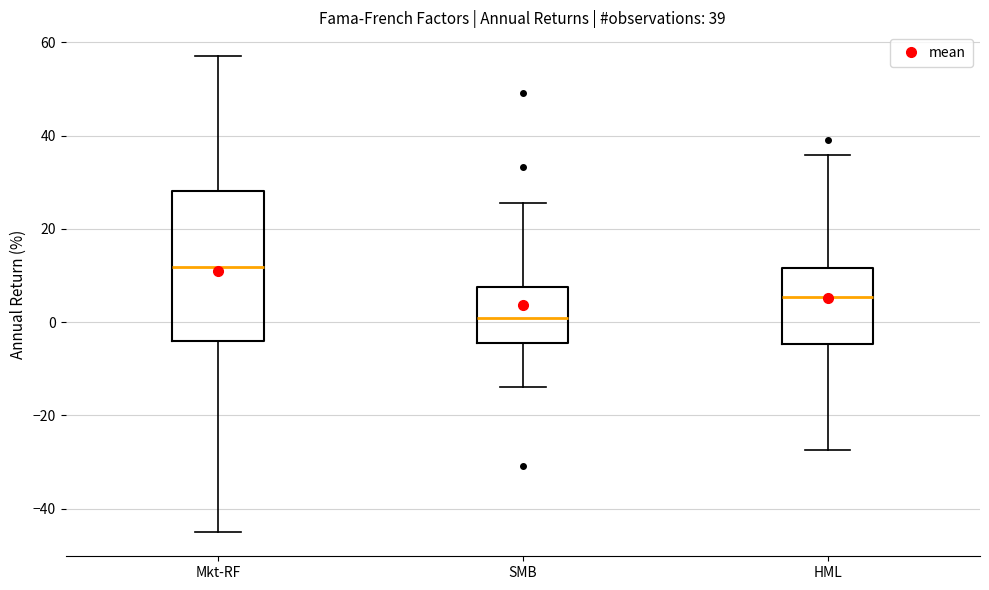

Comparing the boxes themselves (not the whiskers), which one is the tallest?

Mkt-RF